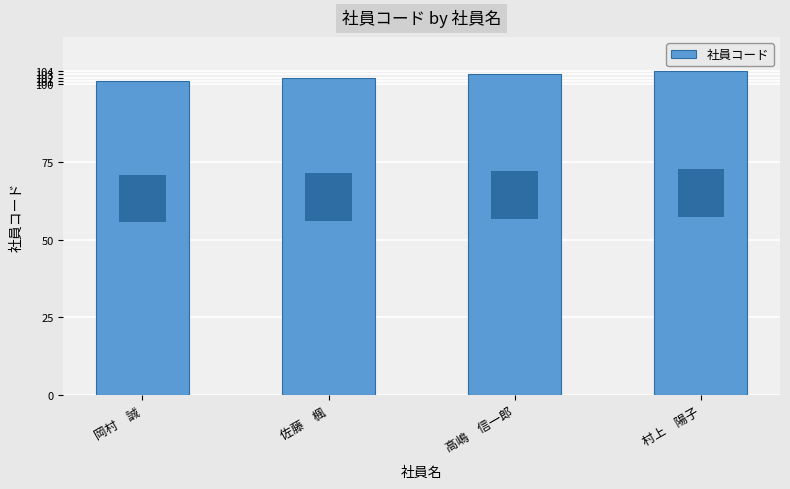

Reading right to left, transcribe all the data shown in this chart.

104	103	102	101